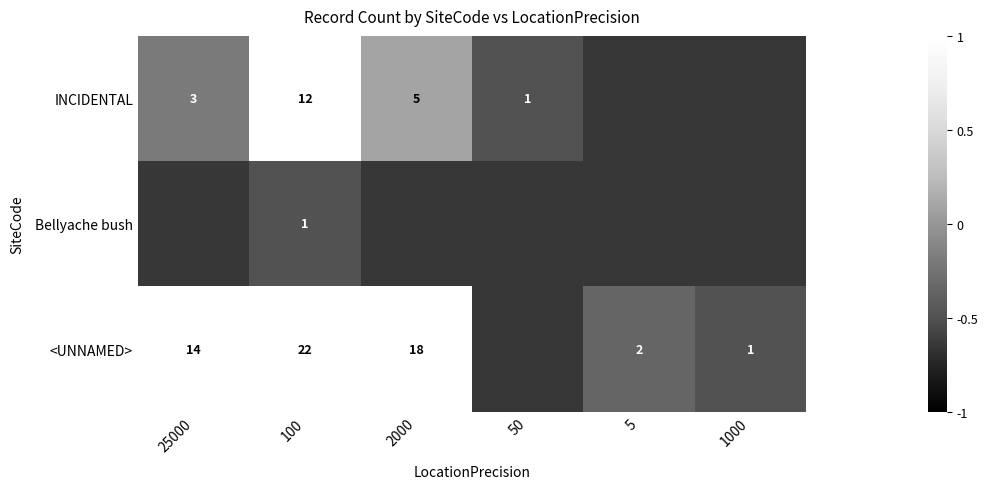

Is the value of <UNNAMED> at 1000 greater than the value of INCIDENTAL at 100?

No